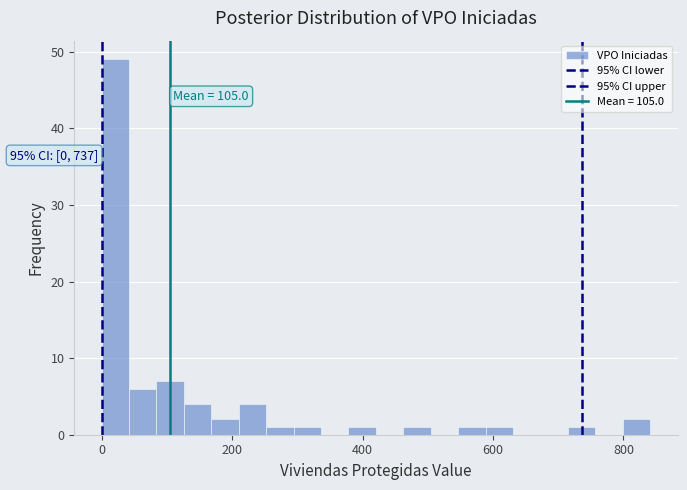

Read against the x-axis, roughly where is the centre of the tallest bar?

20